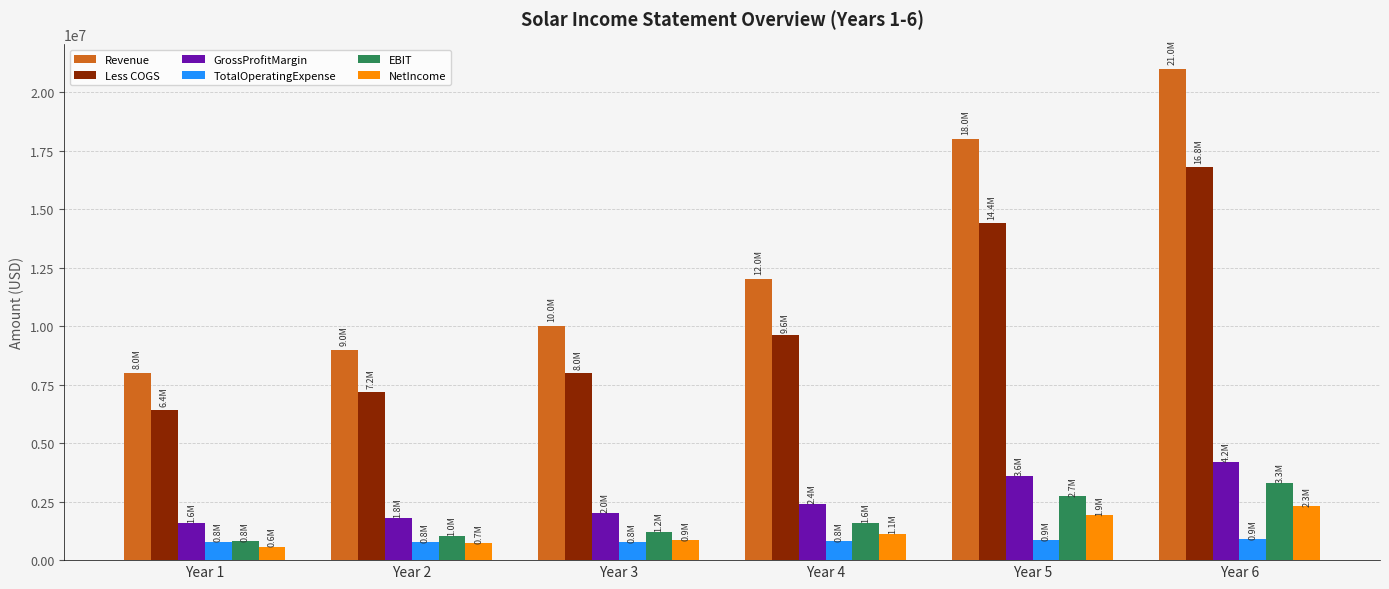

Which category has the highest value across all series?

Year 6